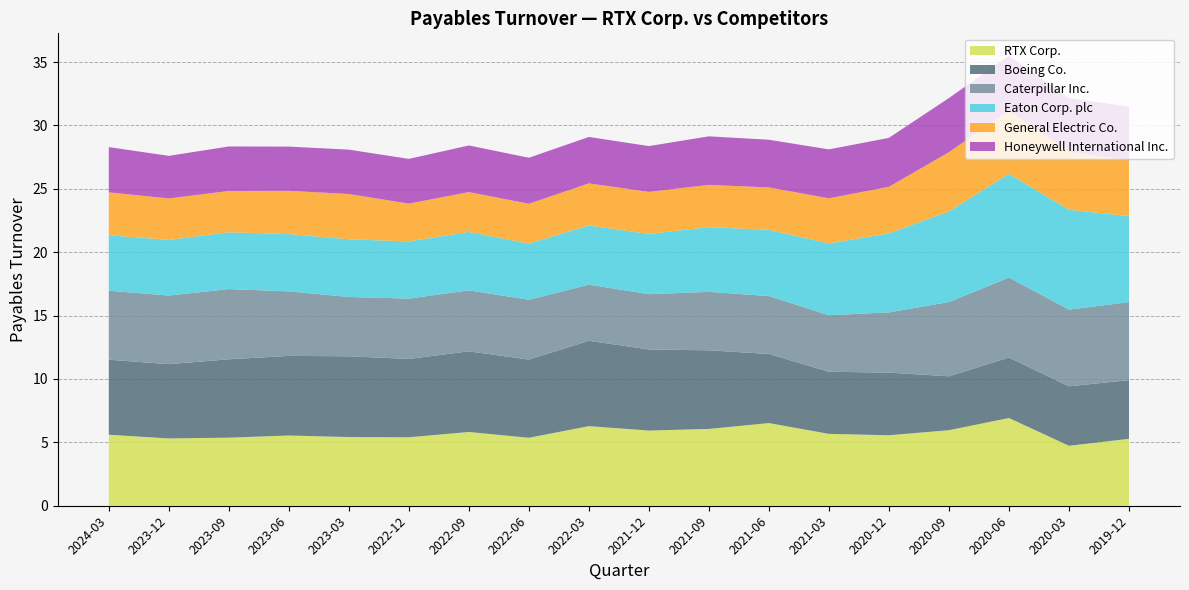

Reading right to left, extract all data points from this chart.

RTX Corp.: 2019-12=5.3	2020-03=4.7	2020-06=6.9	2020-09=6.0	2020-12=5.6	2021-03=5.7	2021-06=6.5	2021-09=6.1	2021-12=5.9	2022-03=6.3	2022-06=5.4	2022-09=5.8	2022-12=5.4	2023-03=5.4	2023-06=5.5	2023-09=5.4	2023-12=5.3	2024-03=5.6
Boeing Co.: 2019-12=4.6	2020-03=4.7	2020-06=4.8	2020-09=4.2	2020-12=4.9	2021-03=4.9	2021-06=5.5	2021-09=6.2	2021-12=6.4	2022-03=6.7	2022-06=6.2	2022-09=6.4	2022-12=6.2	2023-03=6.4	2023-06=6.3	2023-09=6.2	2023-12=5.9	2024-03=5.9
Caterpillar Inc.: 2019-12=6.2	2020-03=6.0	2020-06=6.3	2020-09=5.9	2020-12=4.8	2021-03=4.5	2021-06=4.6	2021-09=4.6	2021-12=4.4	2022-03=4.4	2022-06=4.7	2022-09=4.8	2022-12=4.8	2023-03=4.7	2023-06=5.1	2023-09=5.5	2023-12=5.4	2024-03=5.4
Eaton Corp. plc: 2019-12=6.8	2020-03=7.9	2020-06=8.2	2020-09=7.2	2020-12=6.2	2021-03=5.7	2021-06=5.2	2021-09=5.1	2021-12=4.8	2022-03=4.7	2022-06=4.4	2022-09=4.6	2022-12=4.5	2023-03=4.5	2023-06=4.5	2023-09=4.5	2023-12=4.4	2024-03=4.4
General Electric Co.: 2019-12=4.4	2020-03=4.6	2020-06=5.0	2020-09=4.7	2020-12=3.7	2021-03=3.6	2021-06=3.4	2021-09=3.3	2021-12=3.3	2022-03=3.3	2022-06=3.1	2022-09=3.1	2022-12=3.0	2023-03=3.6	2023-06=3.4	2023-09=3.3	2023-12=3.3	2024-03=3.4
Honeywell International Inc.: 2019-12=4.2	2020-03=4.2	2020-06=4.3	2020-09=4.3	2020-12=3.9	2021-03=3.9	2021-06=3.8	2021-09=3.8	2021-12=3.6	2022-03=3.7	2022-06=3.6	2022-09=3.7	2022-12=3.5	2023-03=3.5	2023-06=3.5	2023-09=3.5	2023-12=3.4	2024-03=3.6